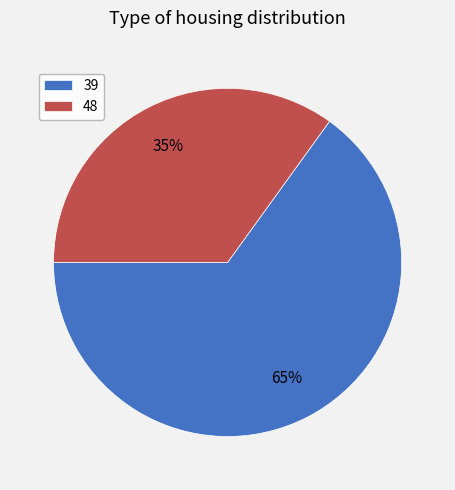

Between 48 and 39, which is larger?

39